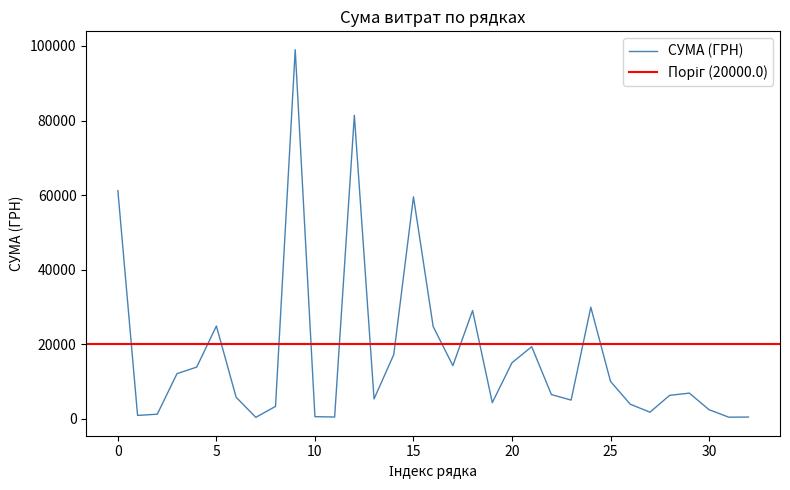

What is the maximum value for СУМА (ГРН)?

99000.0